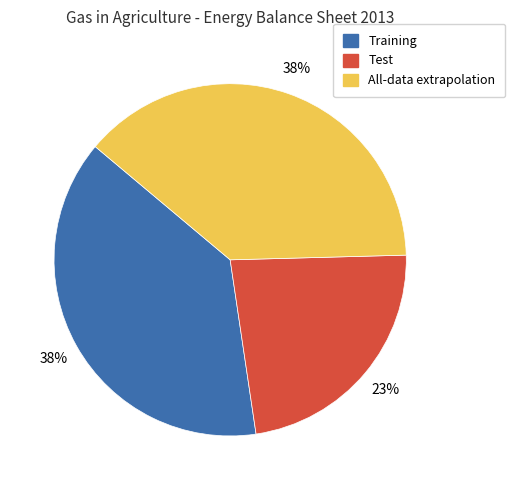

Between Training and Test, which is larger?

Training